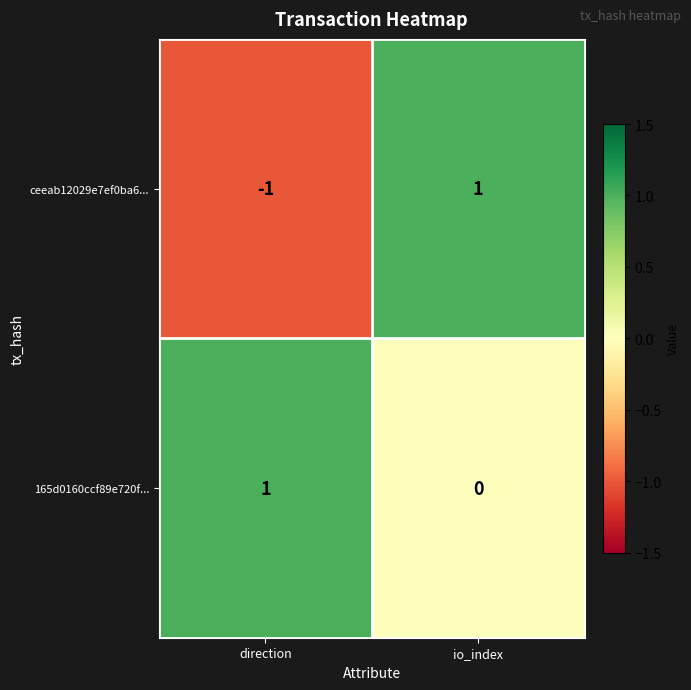

How many series are shown in this chart?

2